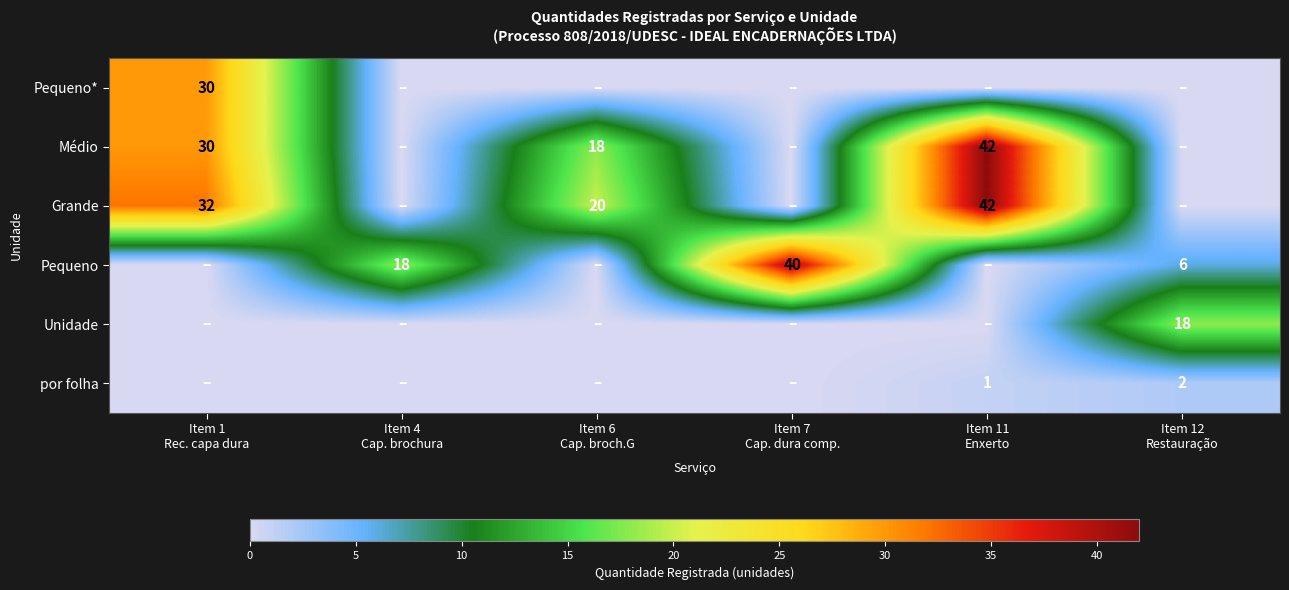

At which category is the sum across all series the highest?

Item 1
Rec. capa dura